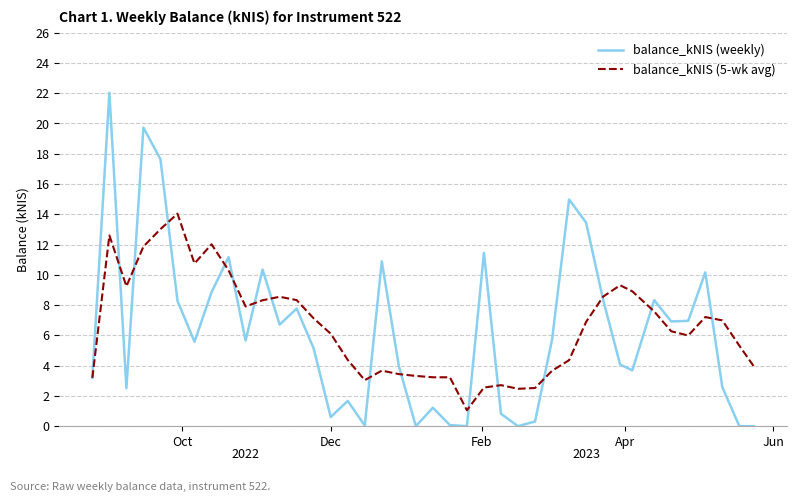

Which series has the largest range (max minus min)?

balance_kNIS (weekly)